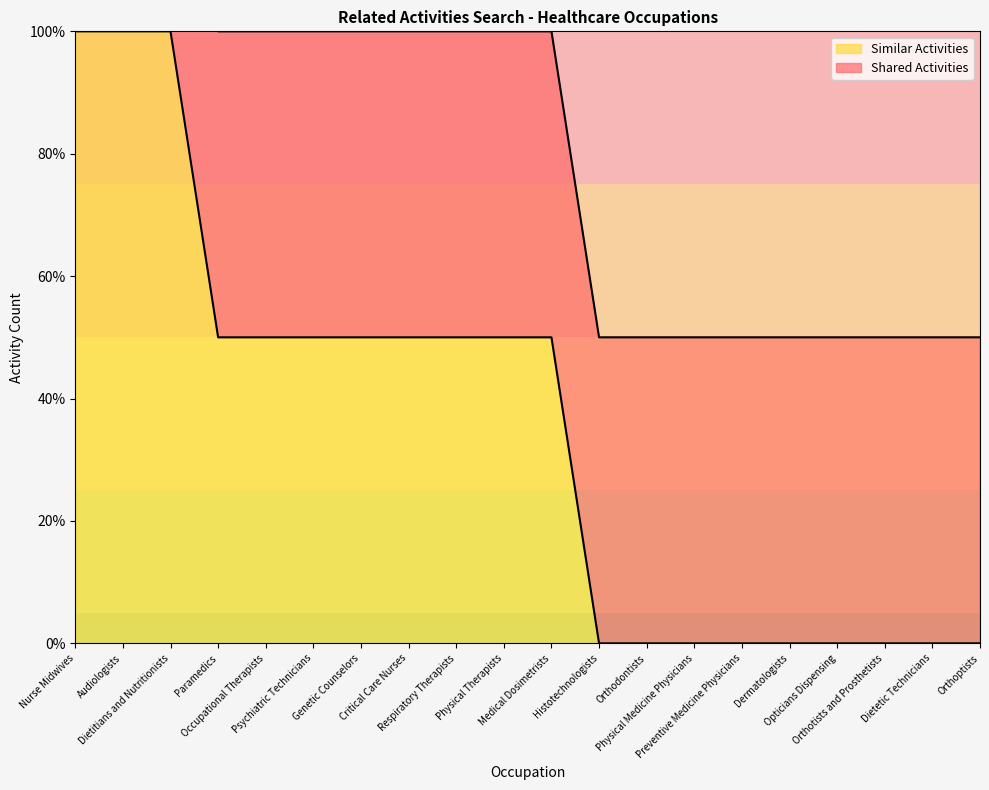

What is the difference between the maximum and minimum values?

100